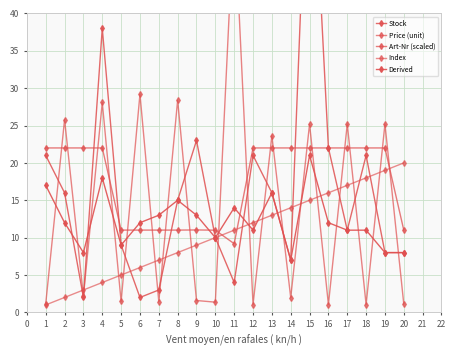

What is the difference between the second highest and second lowest values in the Price (unit) series?

28.1